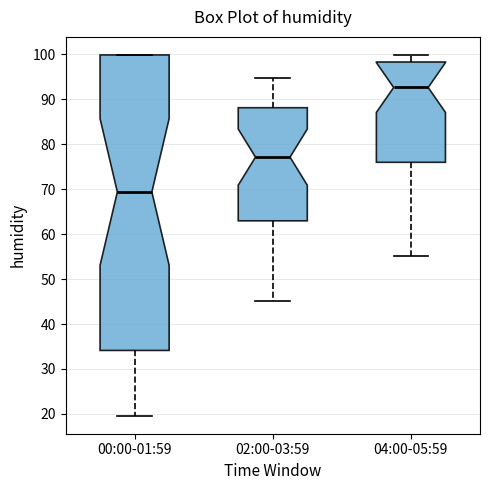

Where is the upper edge of the box for 00:00-01:59 on the y-axis? The values are not printed on the chart, so give them approximately, as read against the axis.

100